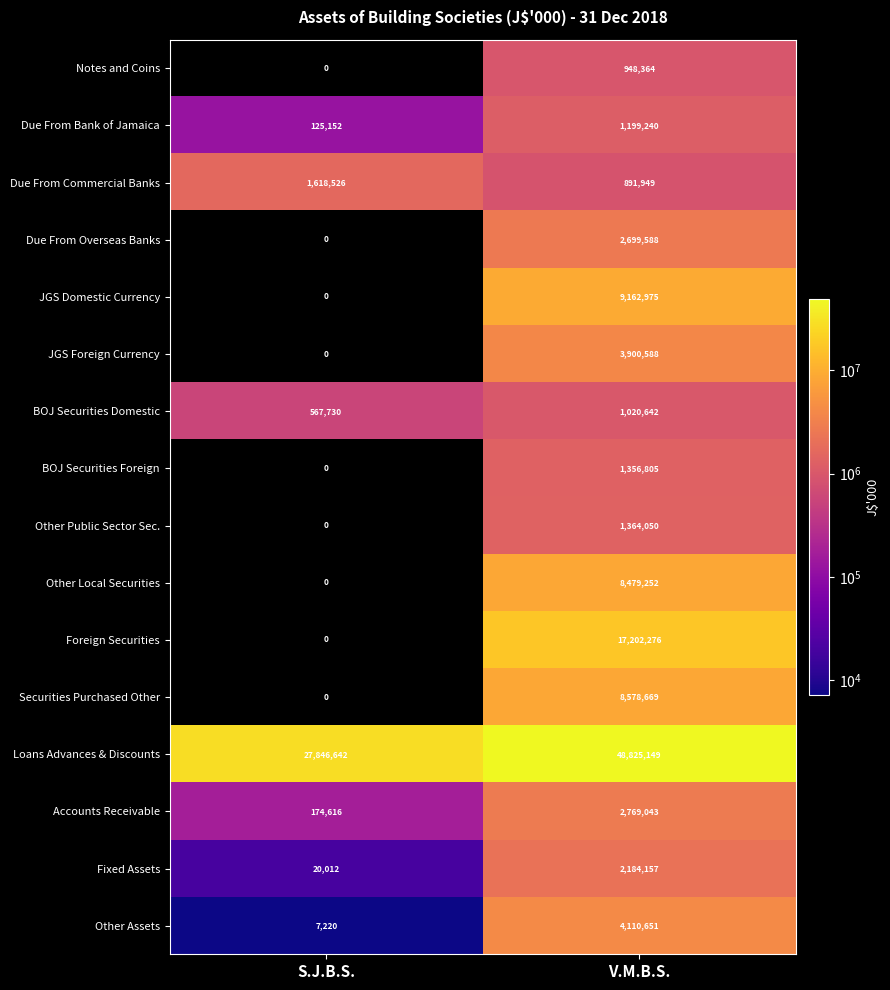

What is the difference between the maximum and minimum values in the Due From Commercial Banks series?

726577